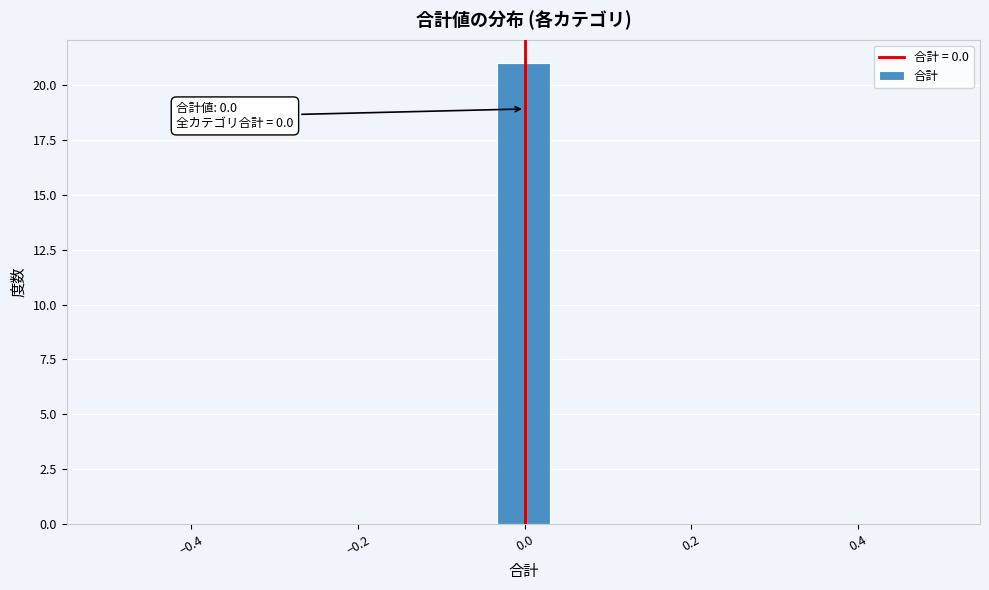

Read against the x-axis, roughly where is the centre of the tallest bar?

0.00